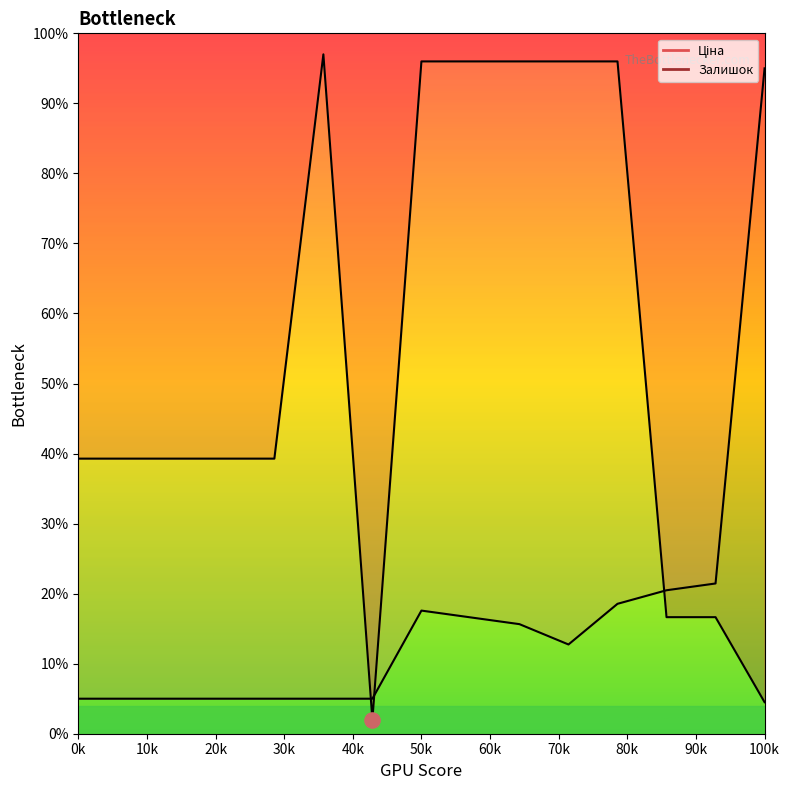

At how many categories does at least one series exceed 0?

15